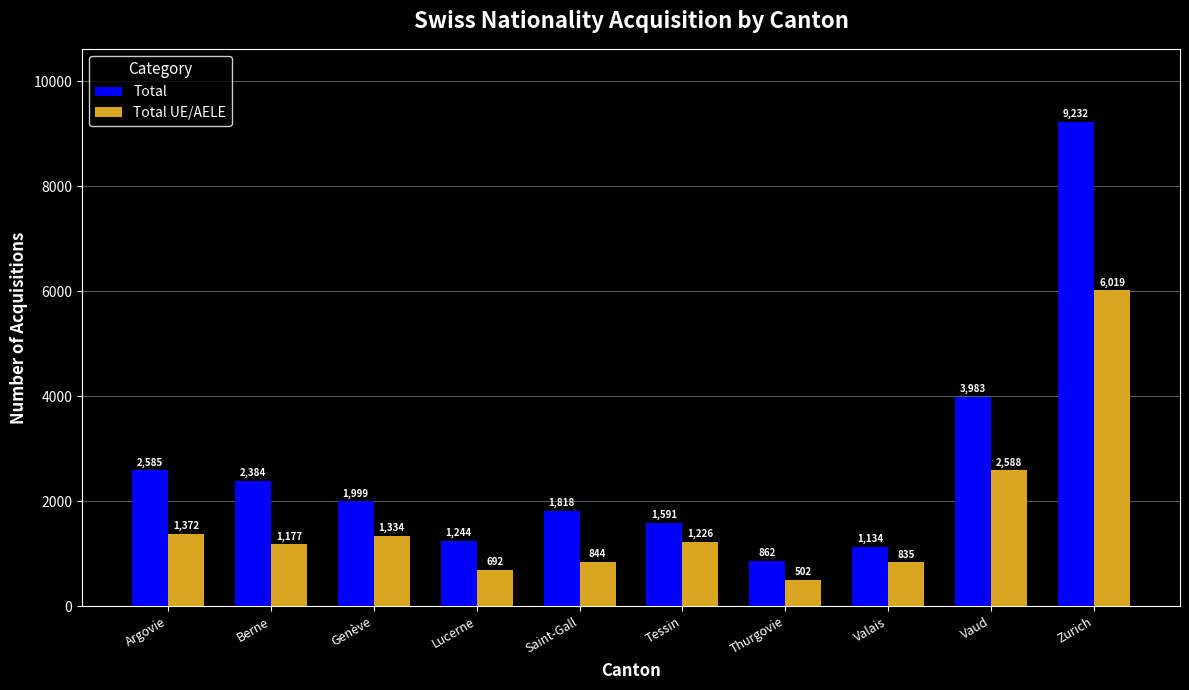

Which series has the largest total across all categories?

Total